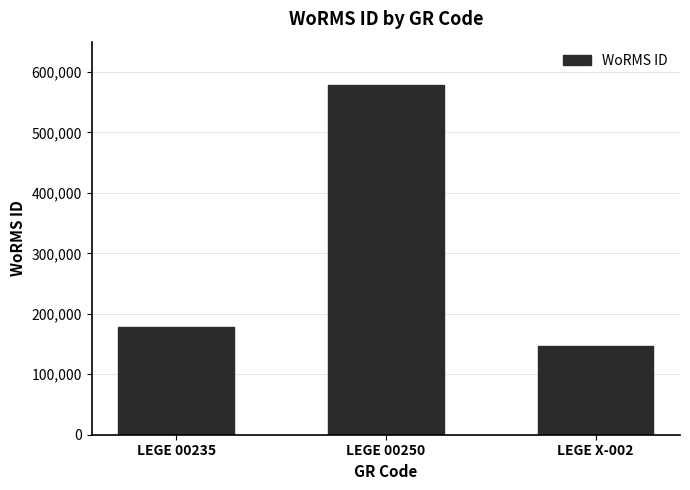

Count the number of categories in the chart.

3